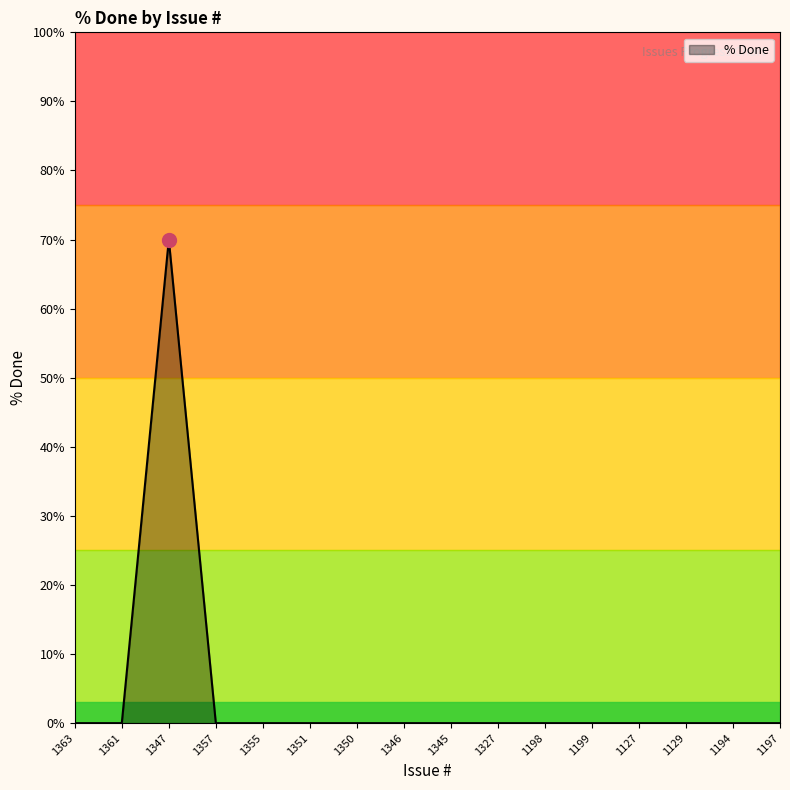

Is it true that the value at 1345 is 33?

False